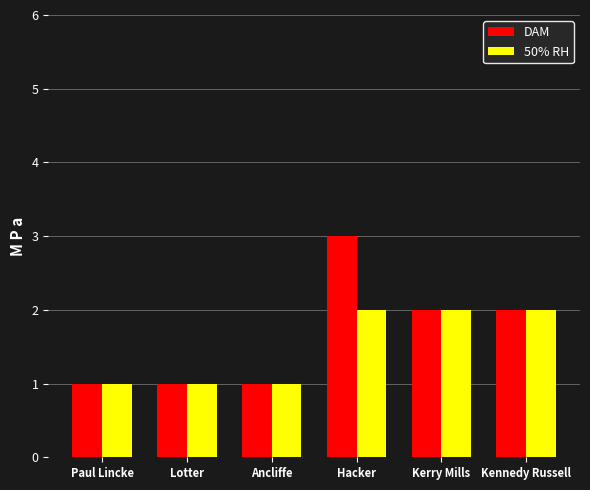

How many distinct data groups are displayed?

2